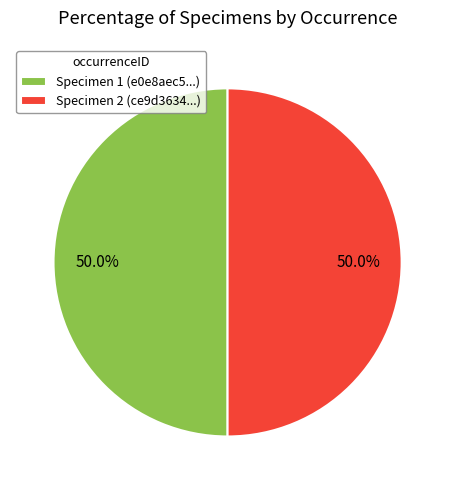

Approximately how many times larger is the value at Specimen 1 (e0e8aec5...) compared to Specimen 2 (ce9d3634...)?

1.0